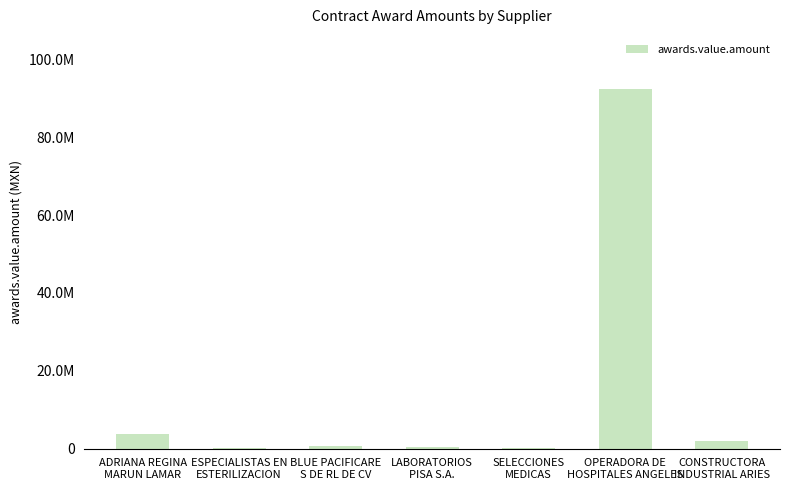

What is the sum of the values at BLUE PACIFICARE
S DE RL DE CV and CONSTRUCTORA
INDUSTRIAL ARIES?

2745792.6